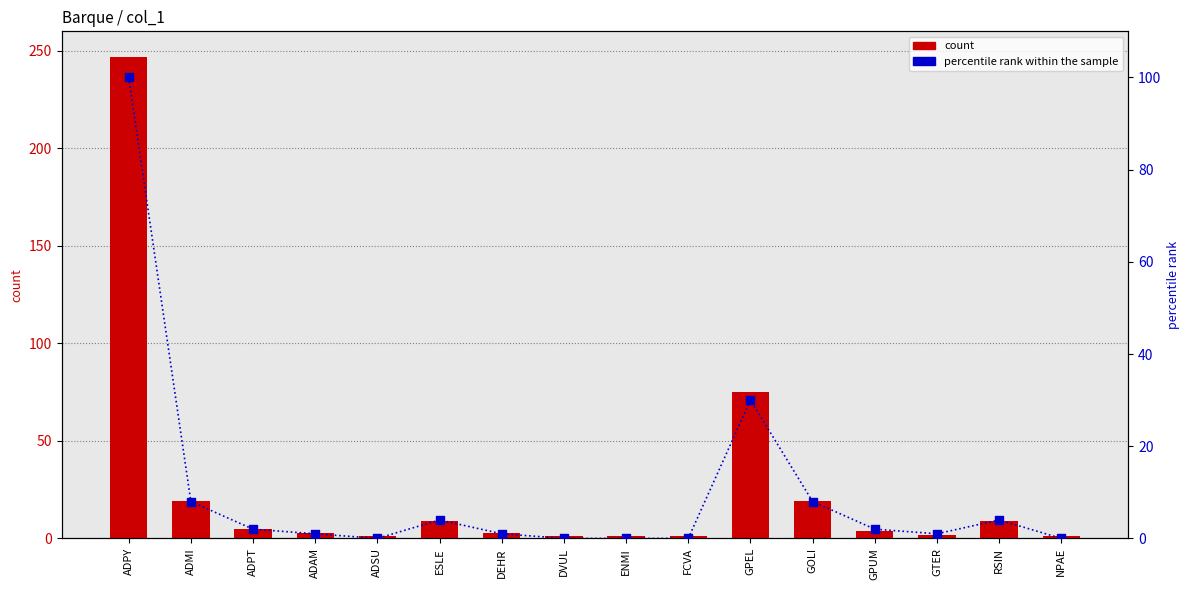

Which series has the widest spread of Y values?

count